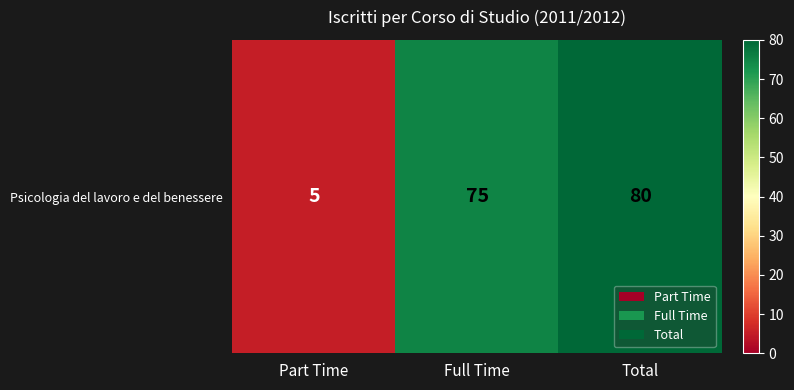

At which label is the value closest to 42?

Full Time